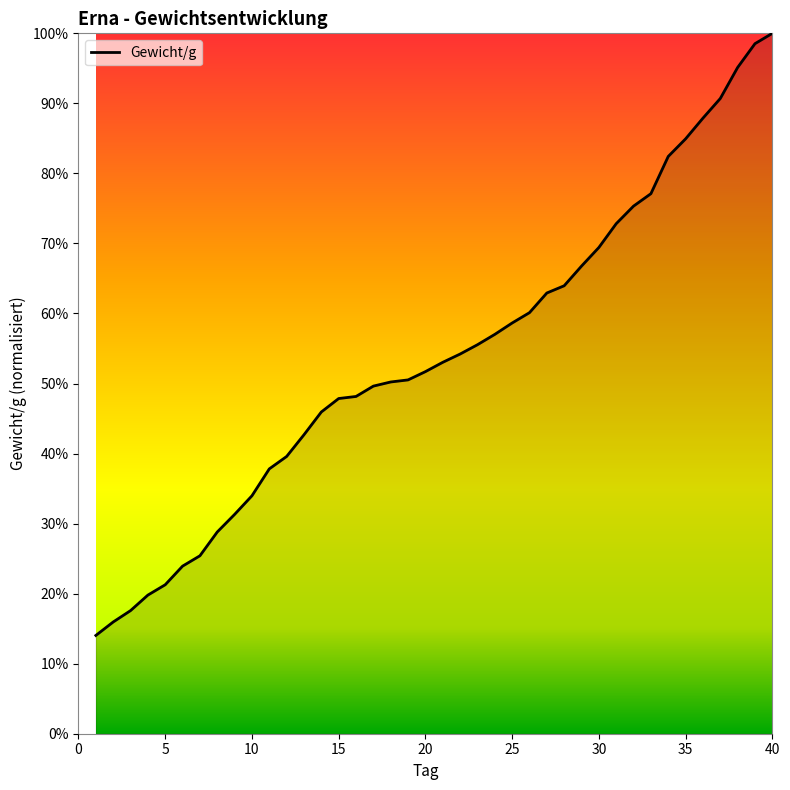

What is the minimum value shown in the chart?

14.0